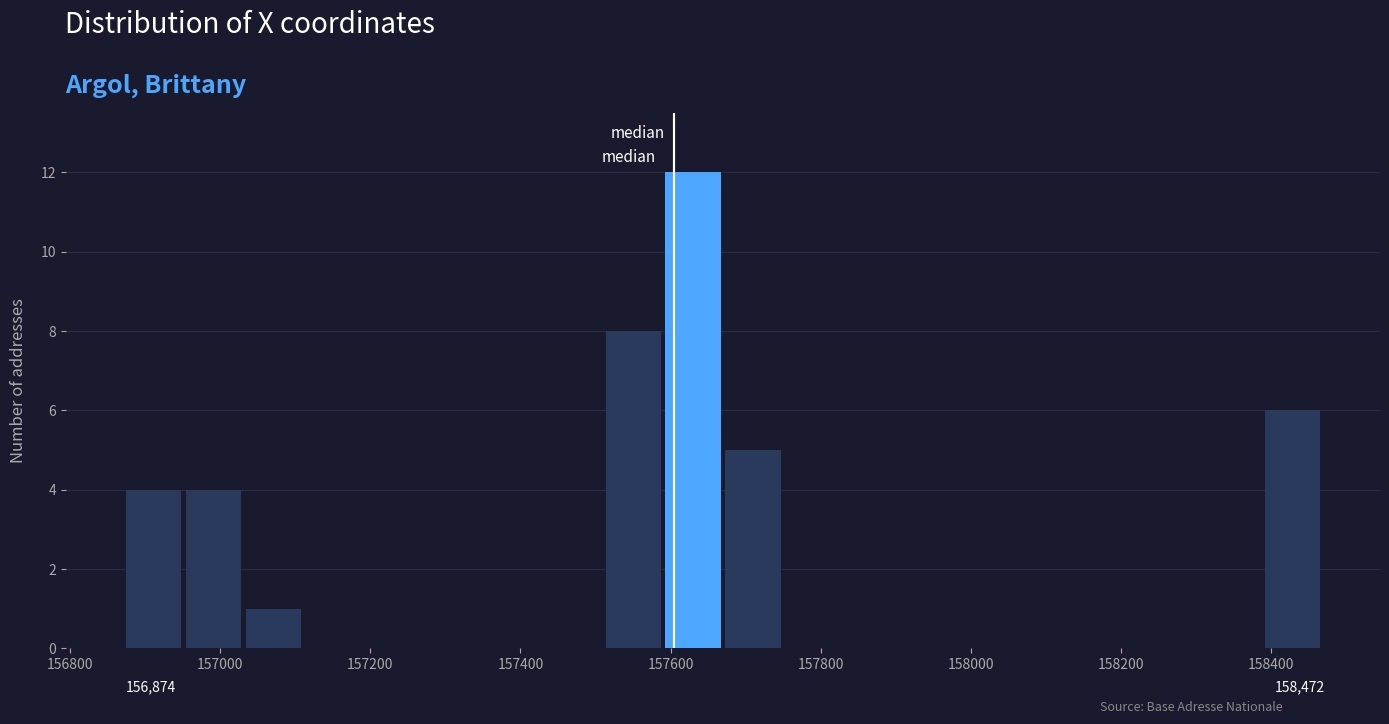

Around what value on the x-axis is the tallest bar? Give the approximate position of its centre, as read against the axis.

157620